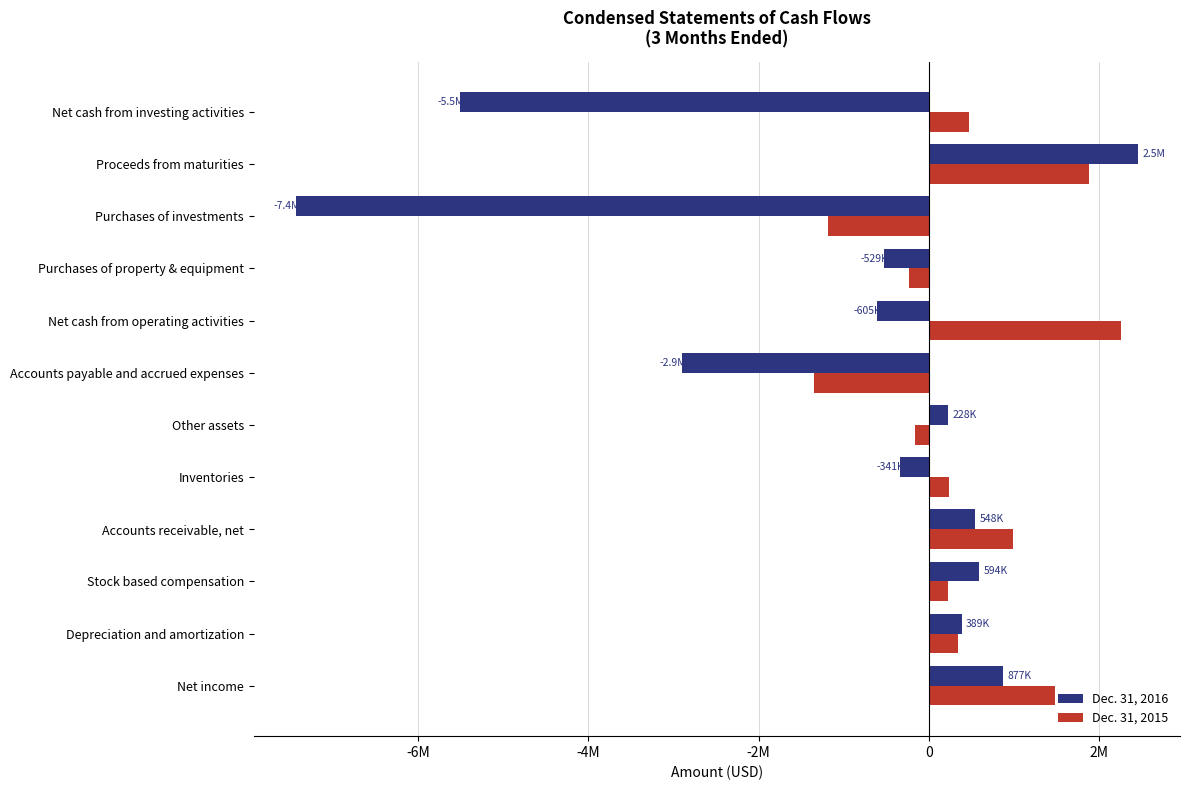

List the series in order of their peak value, highest first.

Dec. 31, 2016, Dec. 31, 2015